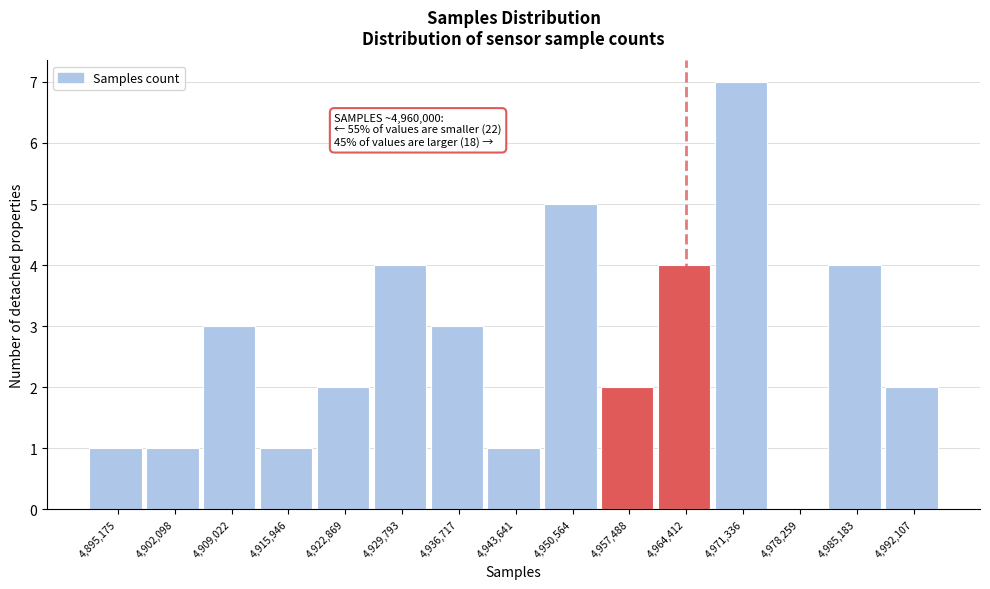

Reading left to right, what are all the values shown in this chart?

4,895,175=1	4,902,098=1	4,909,022=3	4,915,946=1	4,922,869=2	4,929,793=4	4,936,717=3	4,943,641=1	4,950,564=5	4,957,488=2	4,964,412=4	4,971,336=7	4,978,259=0	4,985,183=4	4,992,107=2